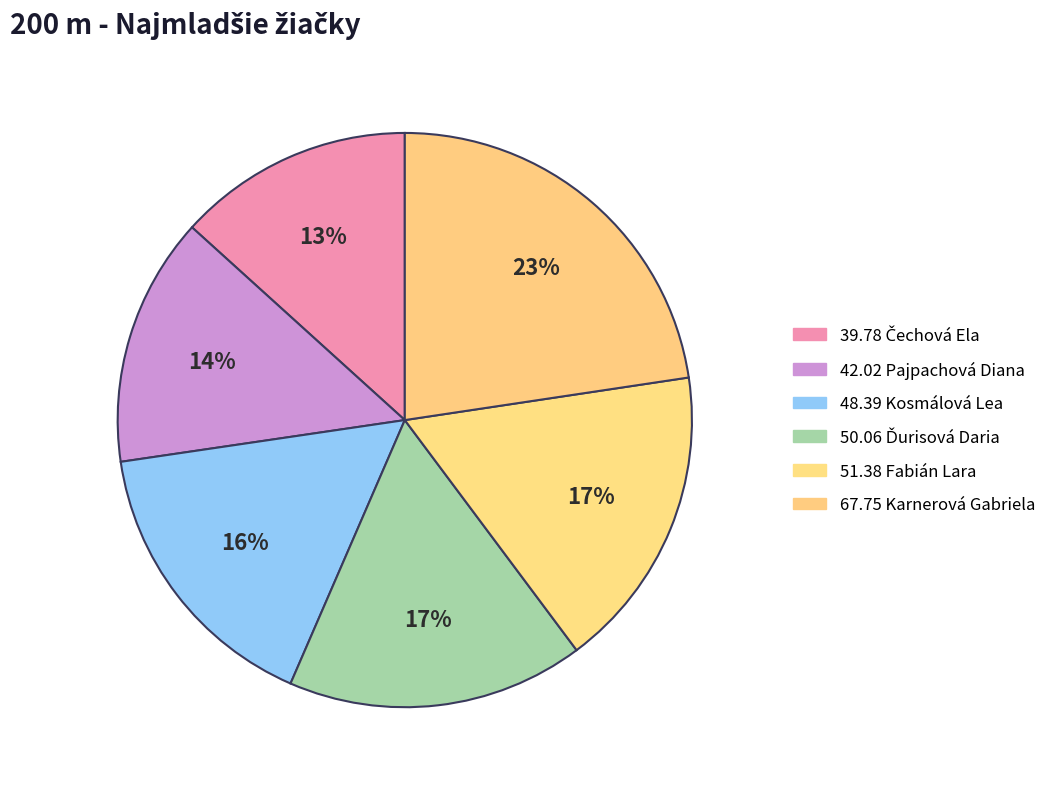

To the nearest percent, what is the difference between the largest and smallest slice percentages?

9%